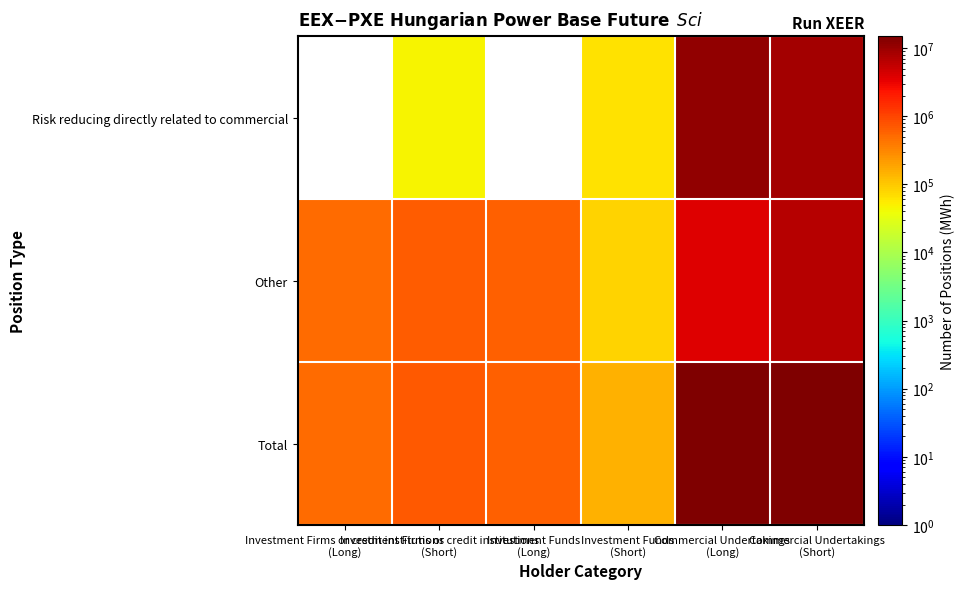

Which category has the lowest value in the Risk reducing directly related to commercial series?

Investment Firms or credit institutions (Long)